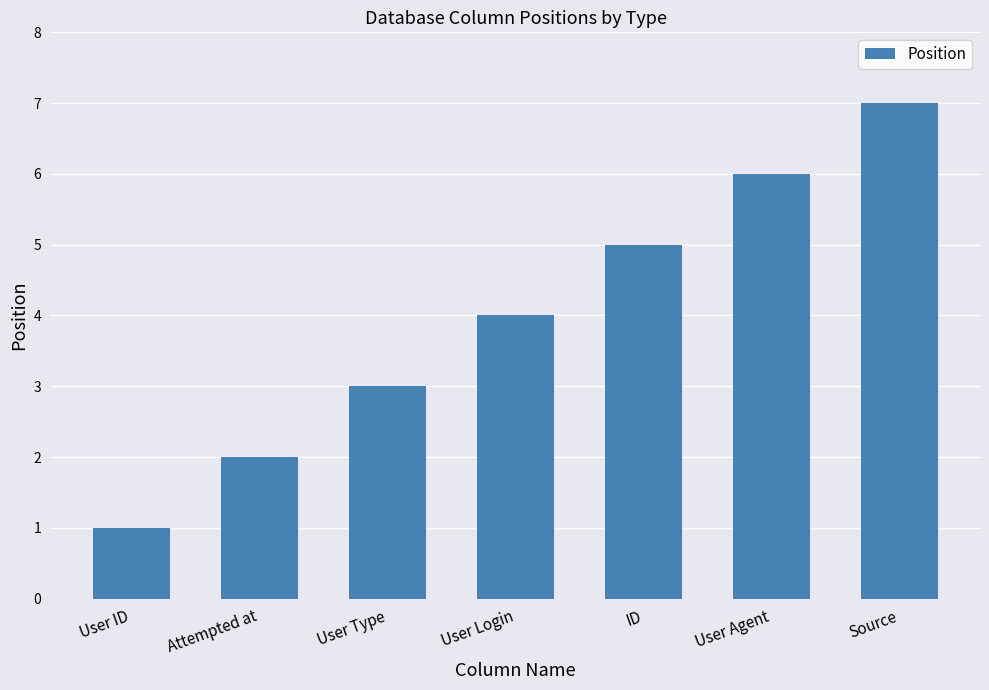

Approximately how many times larger is the value at User Login compared to Attempted at?

2.0